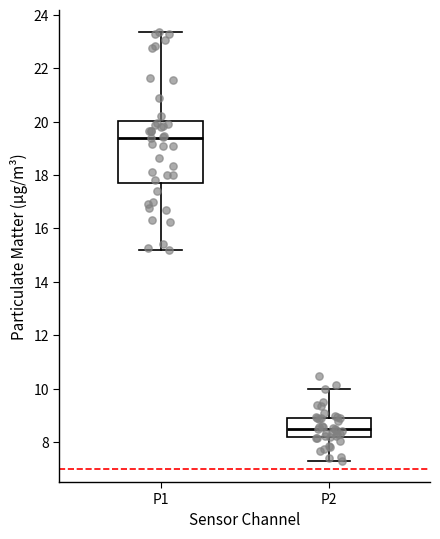

Reading left to right, transcribe this box plot: for each box, give where its median line is, the range the box spans, and where its two whiskers end, as read against the y-axis. The values are not printed on the chart, so give them approximately, as read against the axis.

P1: median 19.4, box 17.8 to 20.0, whiskers 15.2 to 23.4
P2: median 8.4, box 8.2 to 9.0, whiskers 7.4 to 10.0